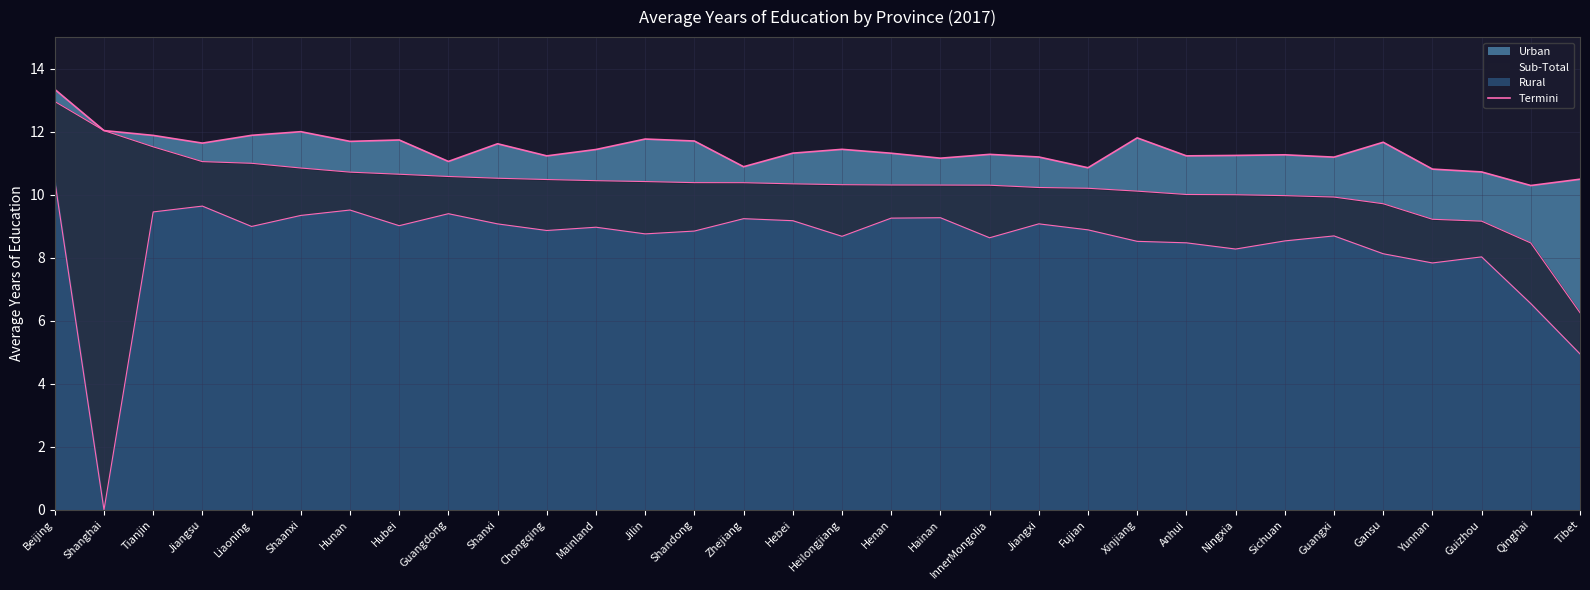

What is the total value across all series at Guangdong?

31.0